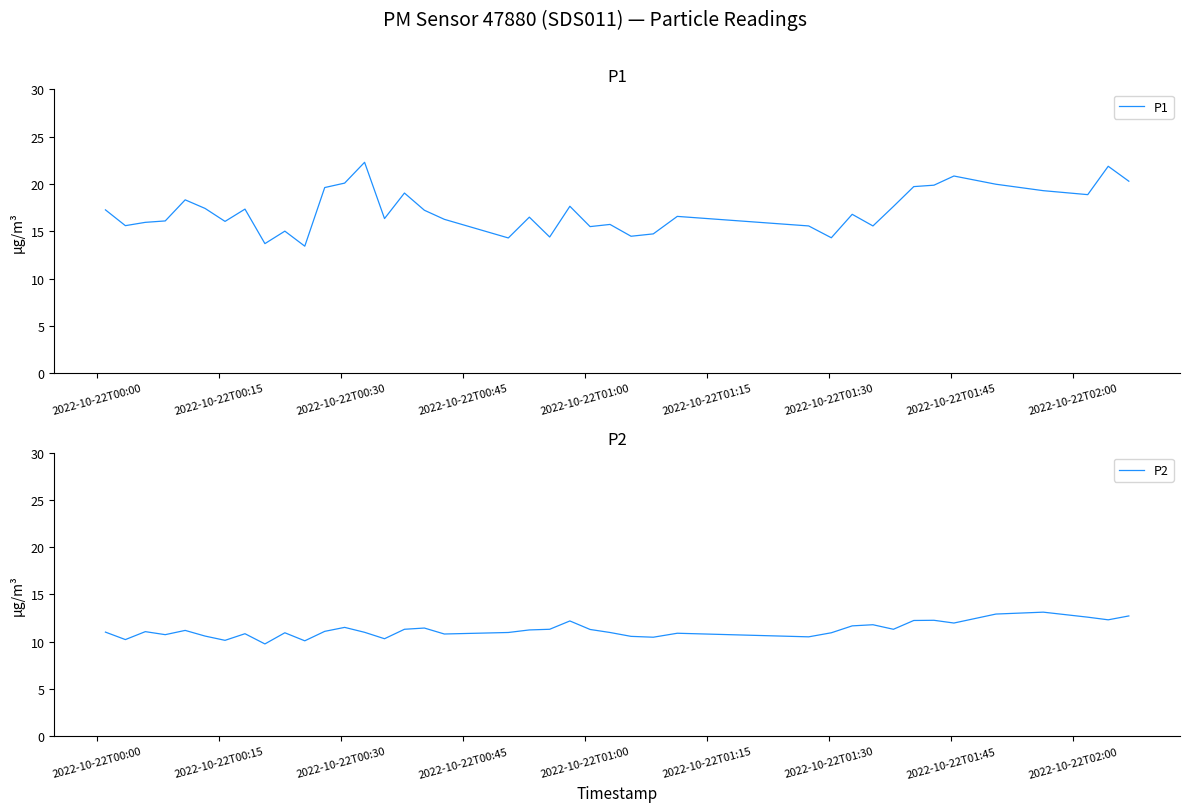

Does the chart have visible grid lines?

No